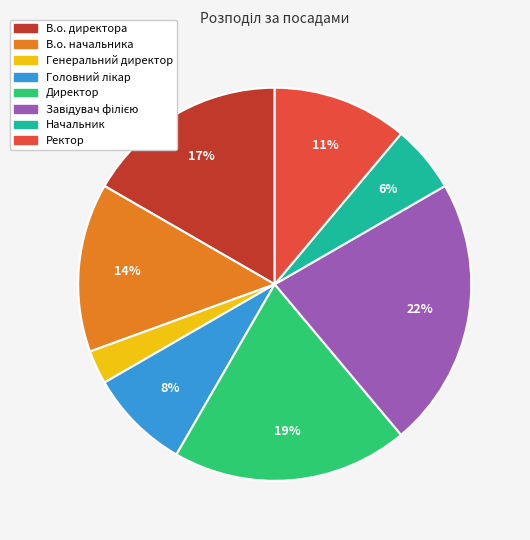

Which has a higher value, В.о. директора or Генеральний директор?

В.о. директора